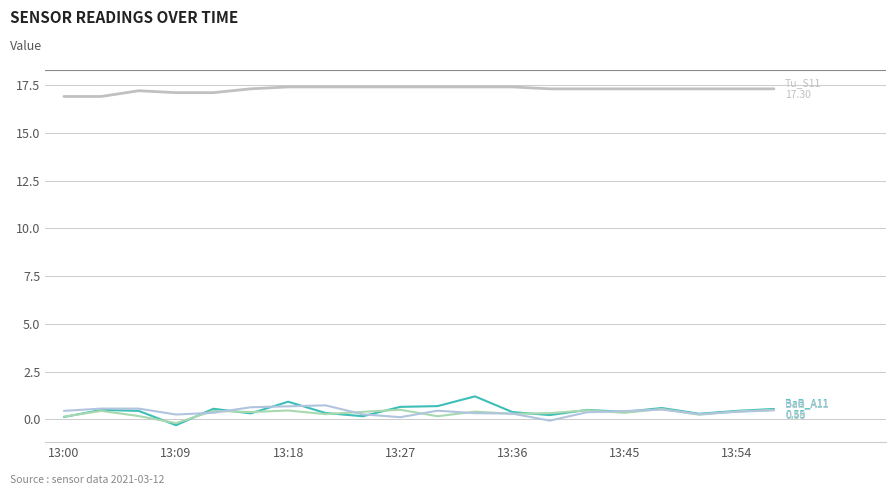

The value of Tu_S11 at 13:18 is 26.5. True or false?

False